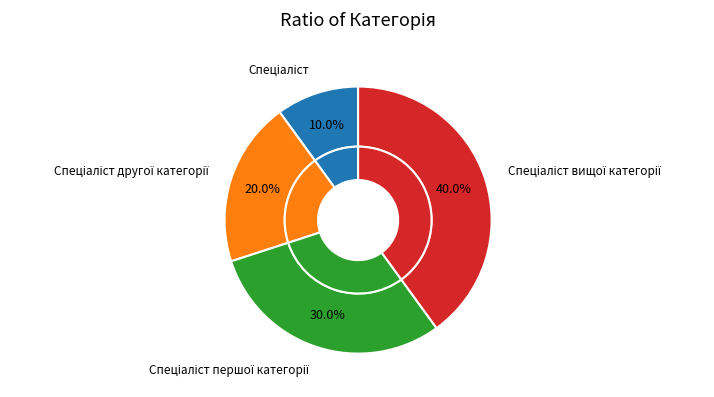

Does any single category account for the majority?

No